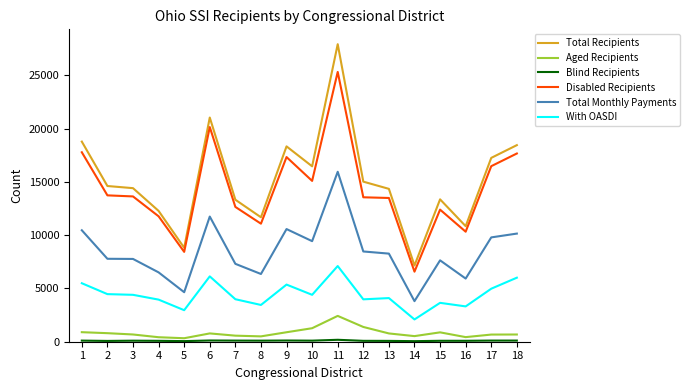

What is the greatest value displayed?

27912